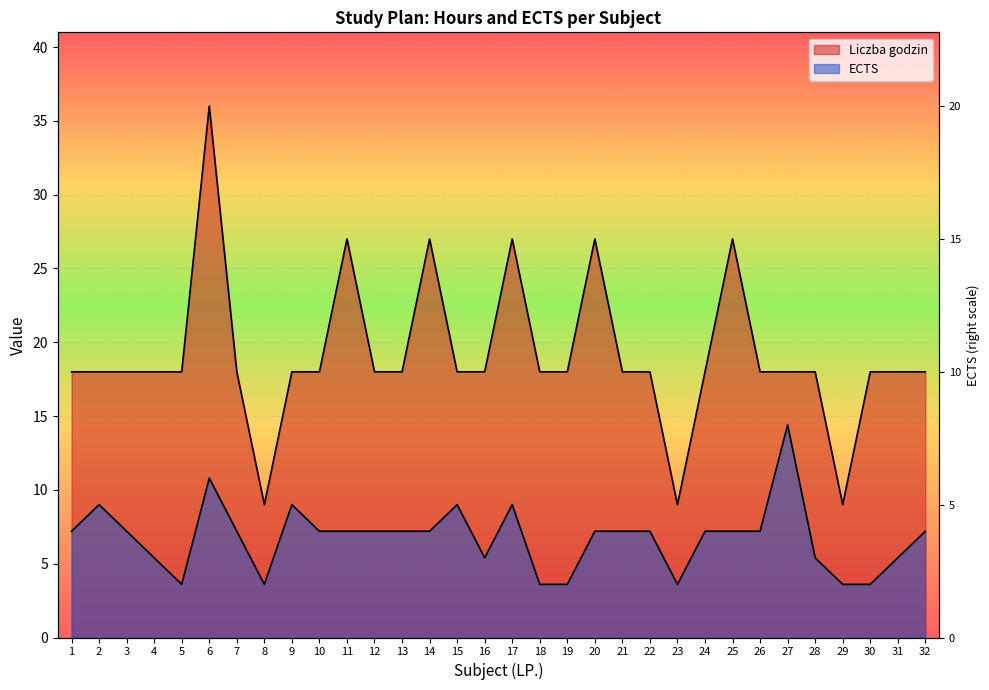

List the labels in order of ECTS value, largest first.

27, 6, 2, 9, 15, 17, 1, 3, 7, 10, 11, 12, 13, 14, 20, 21, 22, 24, 25, 26, 32, 4, 16, 28, 31, 5, 8, 18, 19, 23, 29, 30